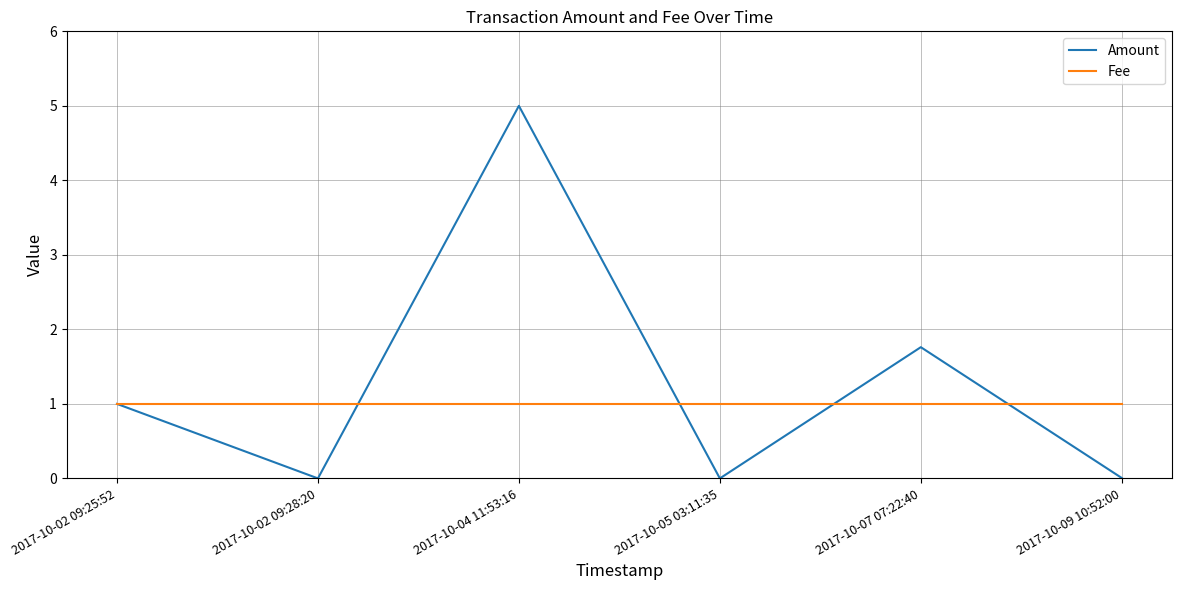

What is the minimum value for Fee?

1.0